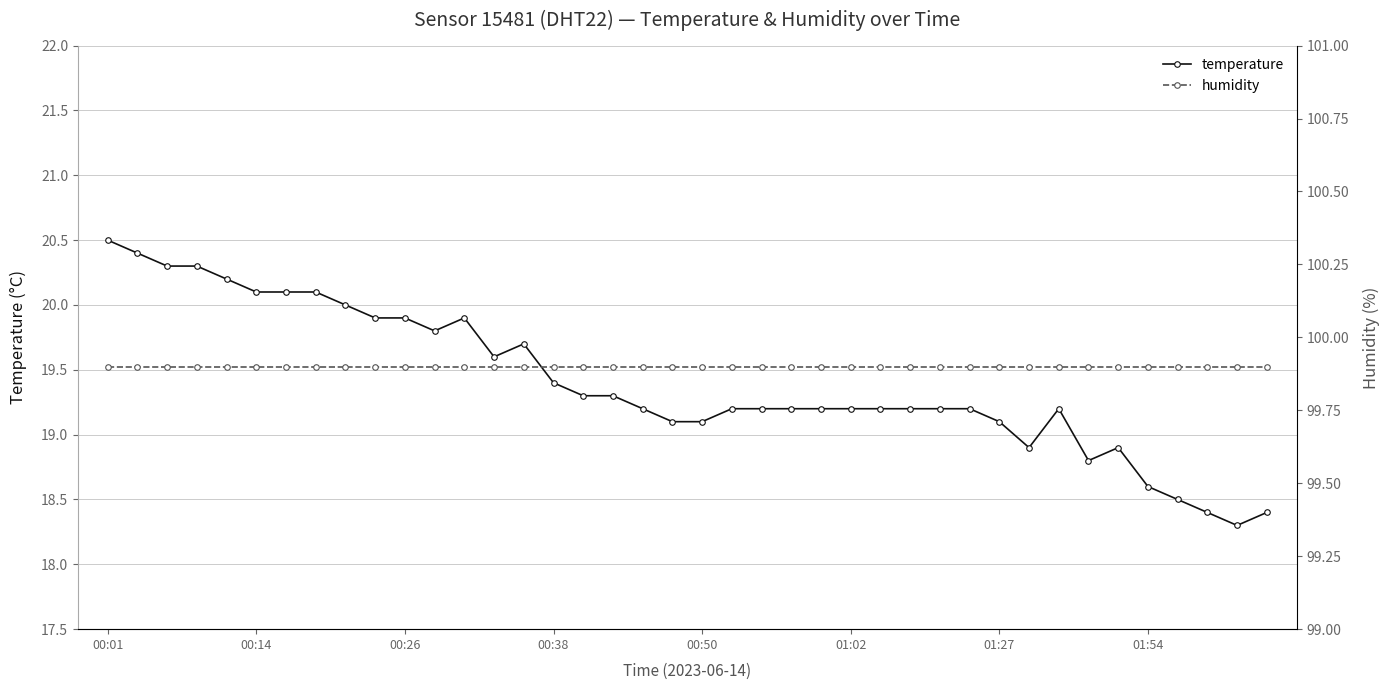

What is the sum of all temperature values?

776.1